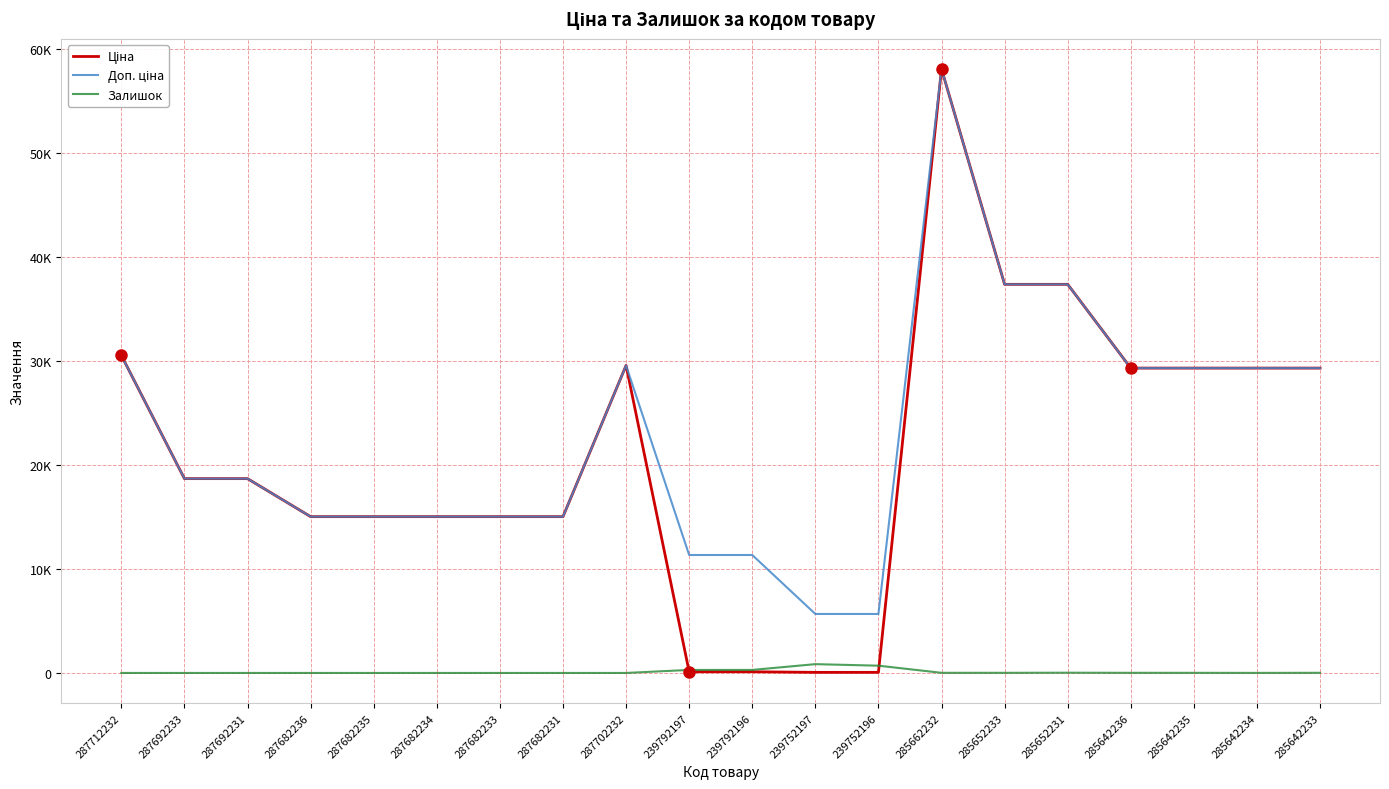

The Доп. ціна series shows 48879.3 at 287702232. True or false?

False